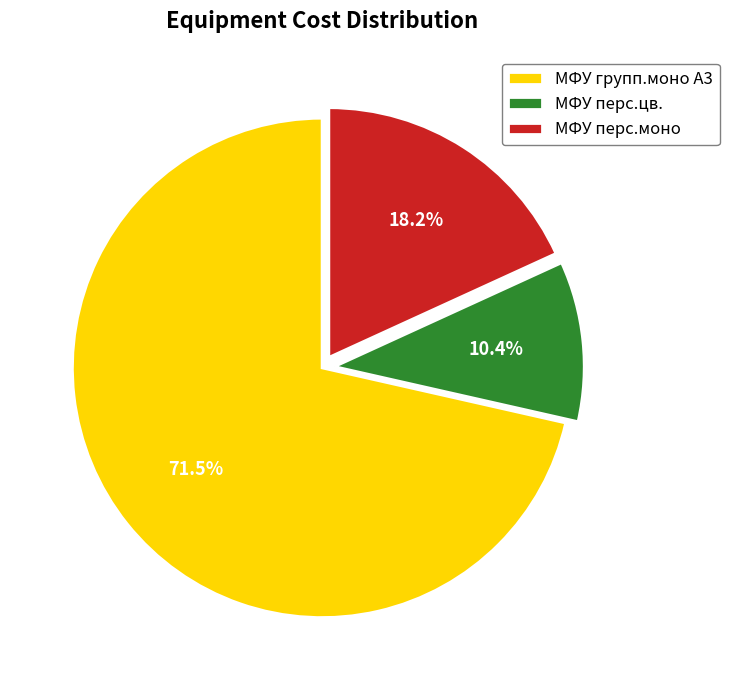

What is the largest slice in the pie chart?

МФУ групп.моно А3